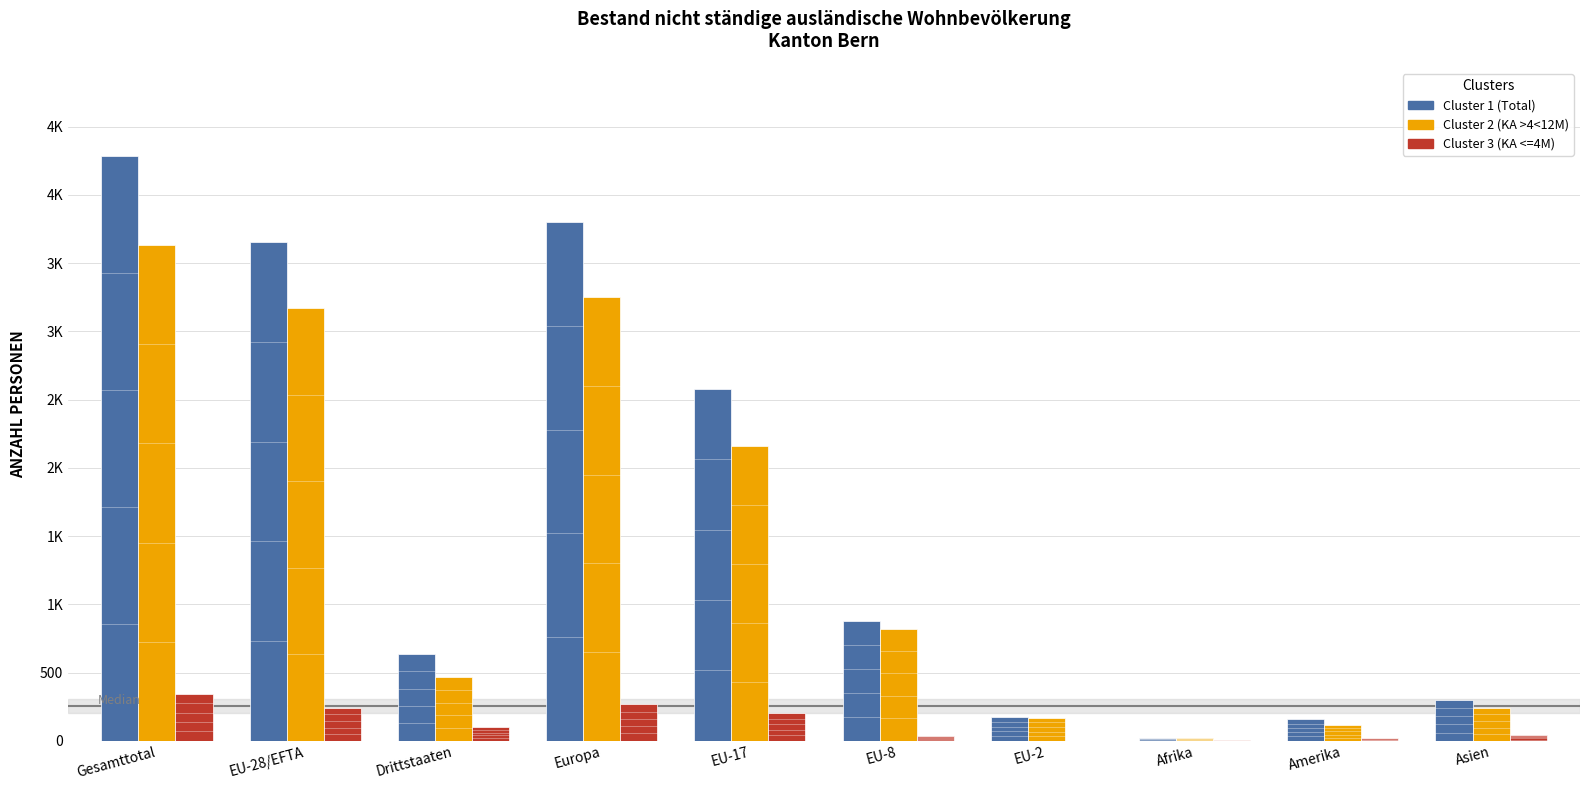

Are the bars grouped side by side (vs. stacked)?

Yes